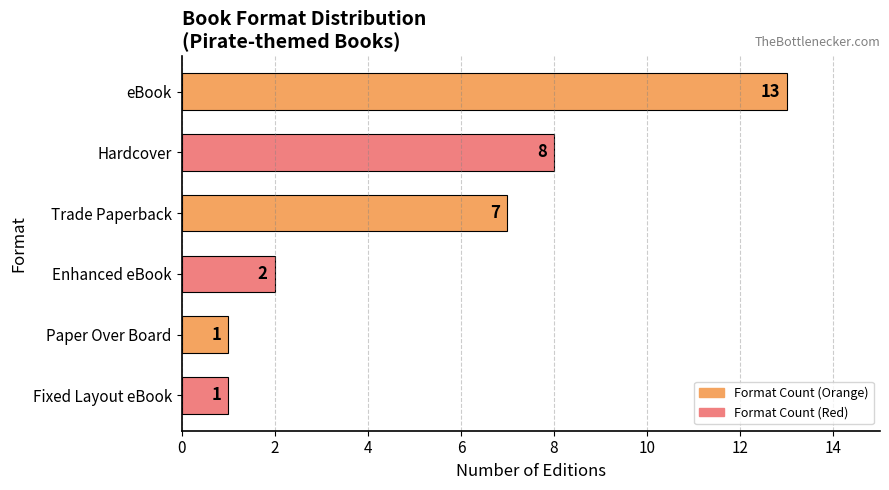

How many values are below 7?

3